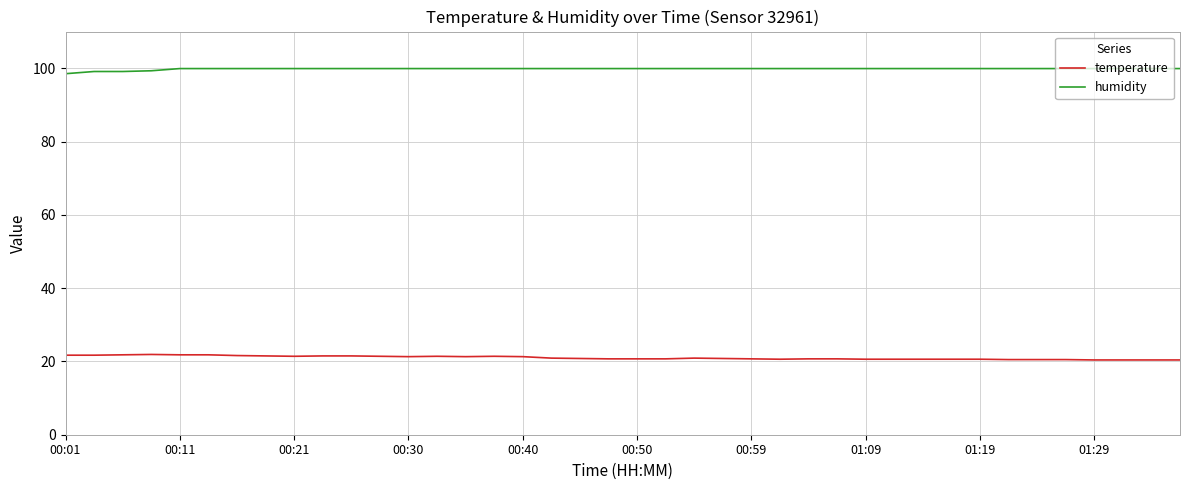

What is the greatest value displayed?

99.9